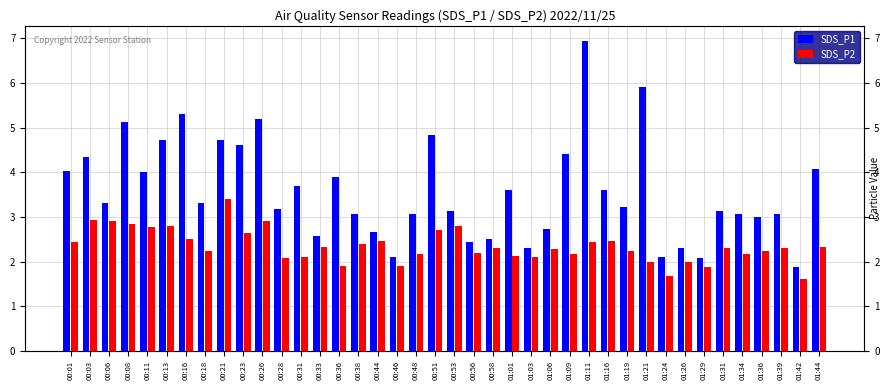

How many bars are there in total?

80